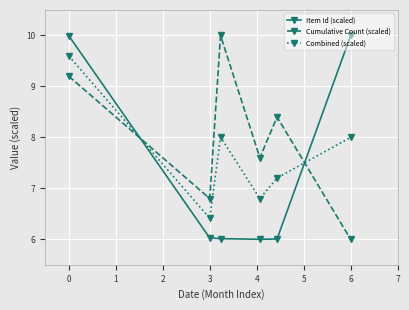

Which series ends up on top after the final intersection of Item Id (scaled) and Cumulative Count (scaled)?

Item Id (scaled)